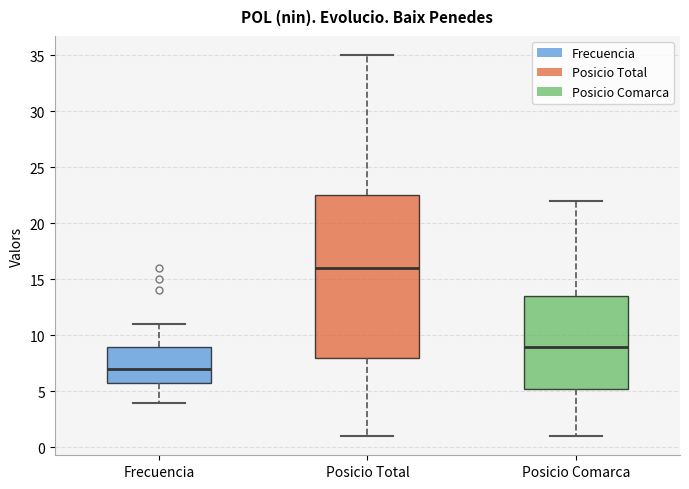

Comparing the boxes themselves (not the whiskers), which one is the tallest?

Posicio Total